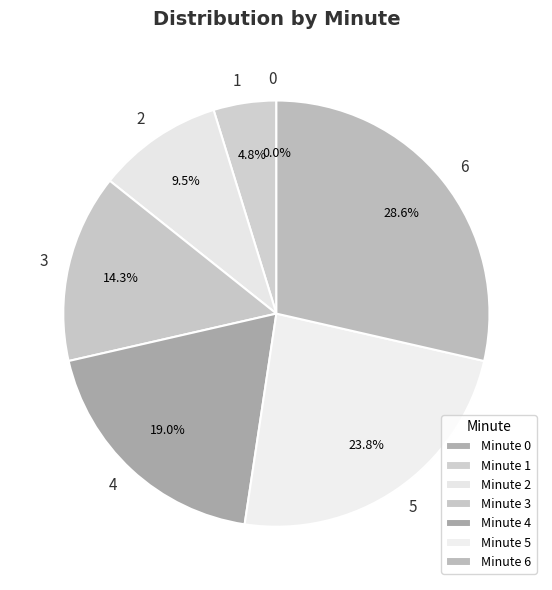

How many slices are in this pie chart?

7